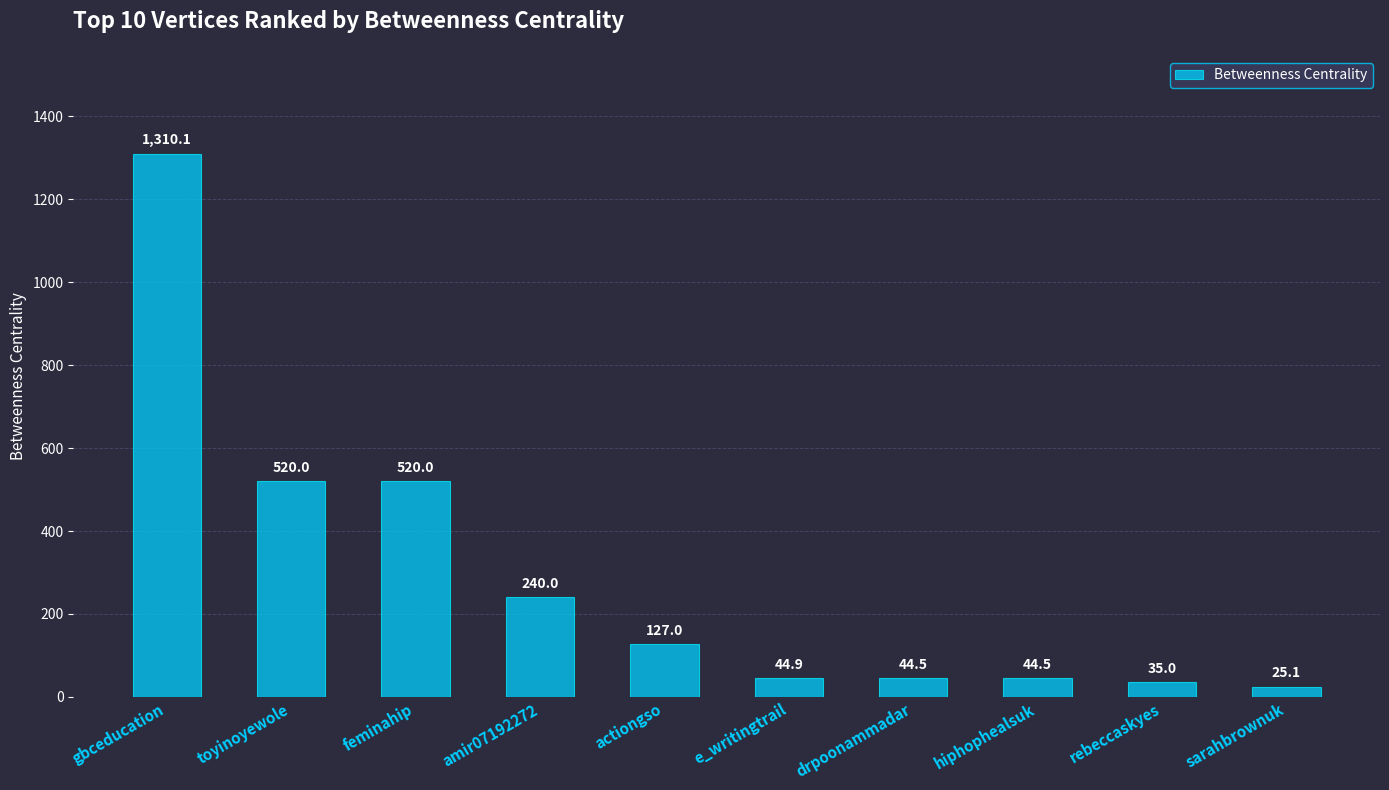

How many data points does each series have?

10